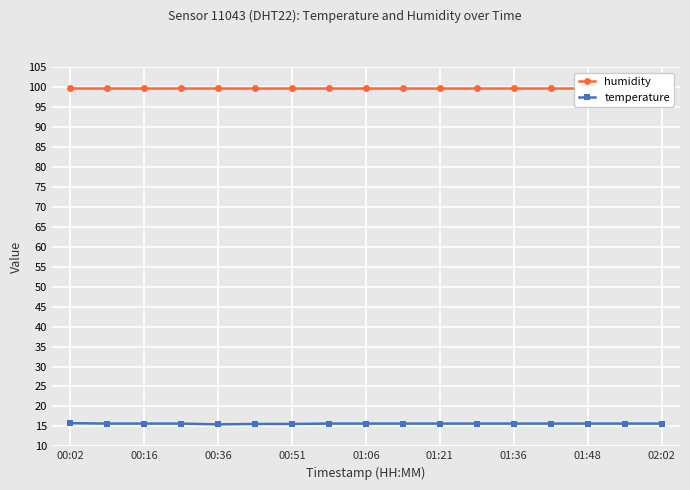

Which series has the largest range (max minus min)?

temperature